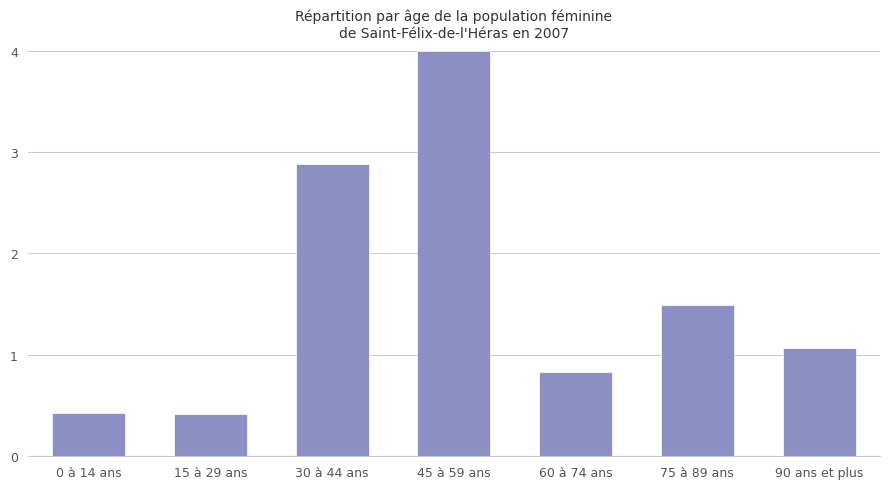

What is the difference between the values at 45 à 59 ans and 75 à 89 ans?

2.5